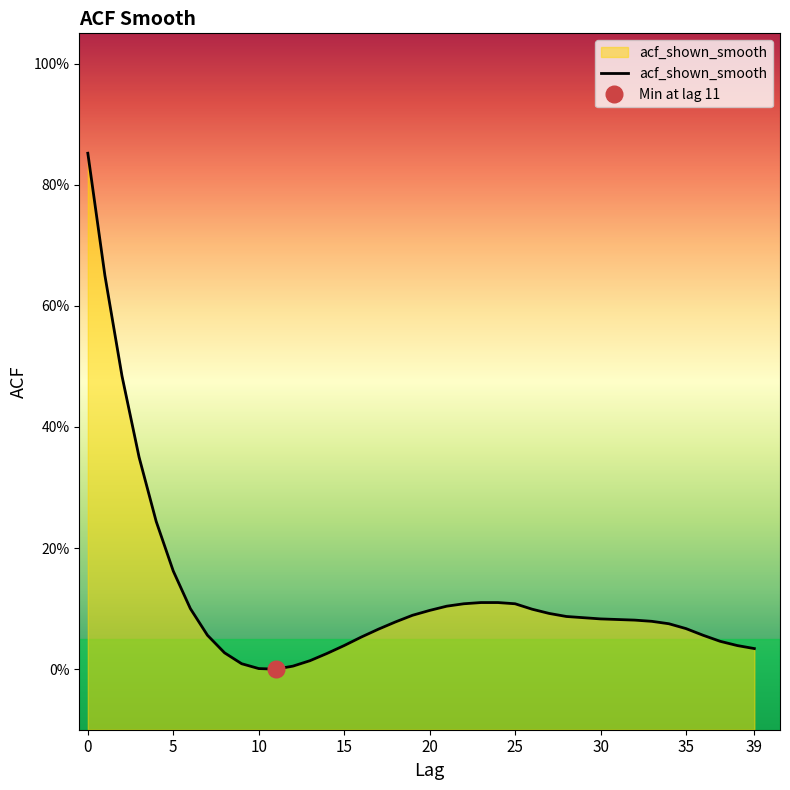

Rank the categories by value from highest to lowest.

0, 1, 2, 3, 4, 5, 23, 24, 22, 25, 21, 6, 26, 20, 27, 19, 28, 29, 30, 31, 32, 33, 18, 34, 35, 17, 7, 36, 16, 37, 15, 38, 39, 8, 14, 13, 9, 12, 10, 11